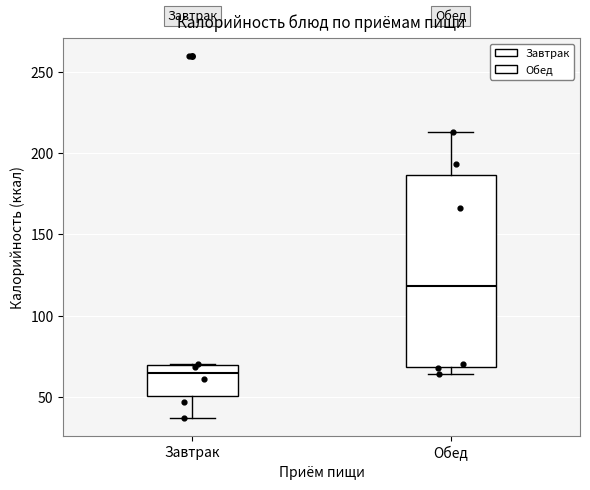

Comparing the boxes themselves (not the whiskers), which one is the tallest?

Обед